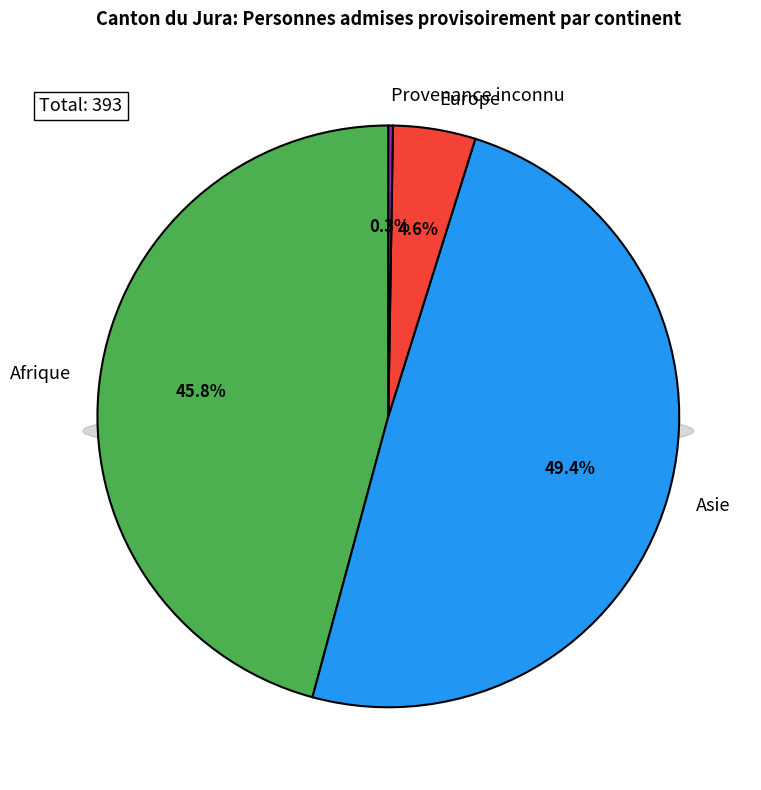

What percentage do Europe and Asie together represent?

53.9%